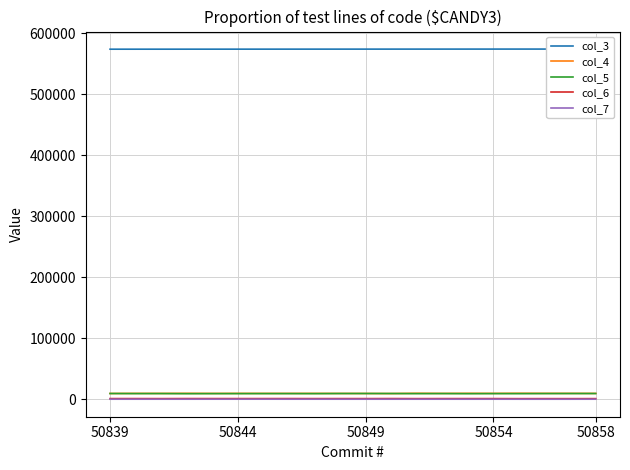

What are all the series names shown in the legend?

col_3, col_4, col_5, col_6, col_7